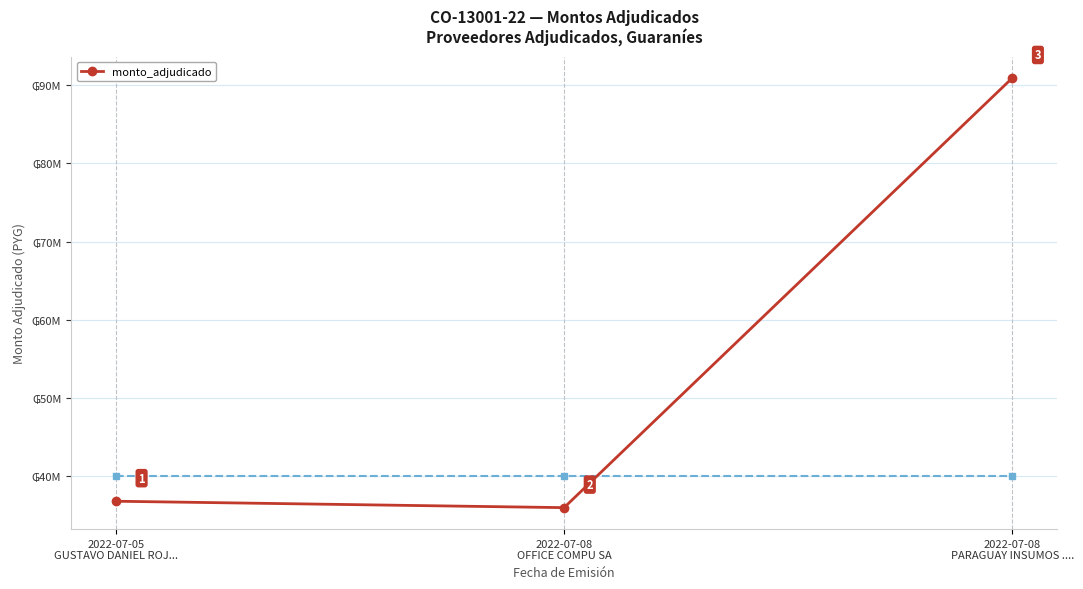

List the labels in order of value, largest first.

2022-07-08
PARAGUAY INSUMOS ...., 2022-07-05
GUSTAVO DANIEL ROJ..., 2022-07-08
OFFICE COMPU SA